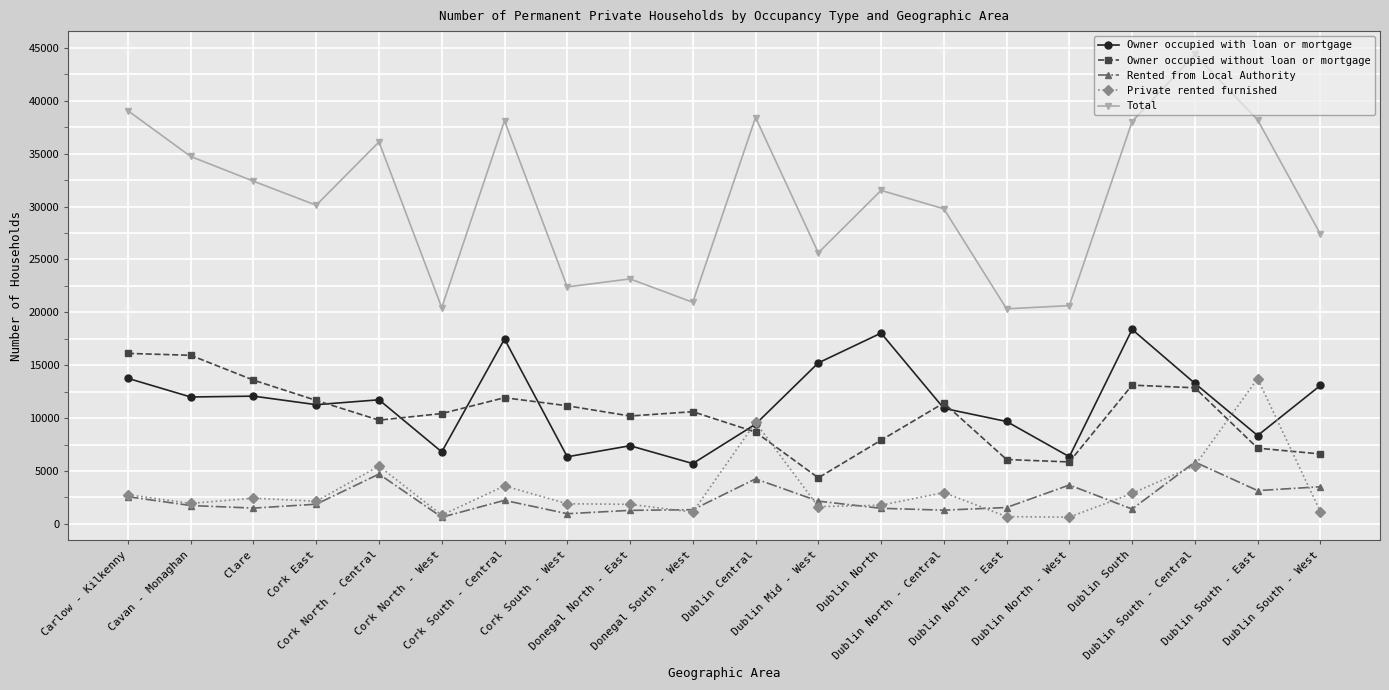

Is it true that Total equals 16380 at Cavan - Monaghan?

False